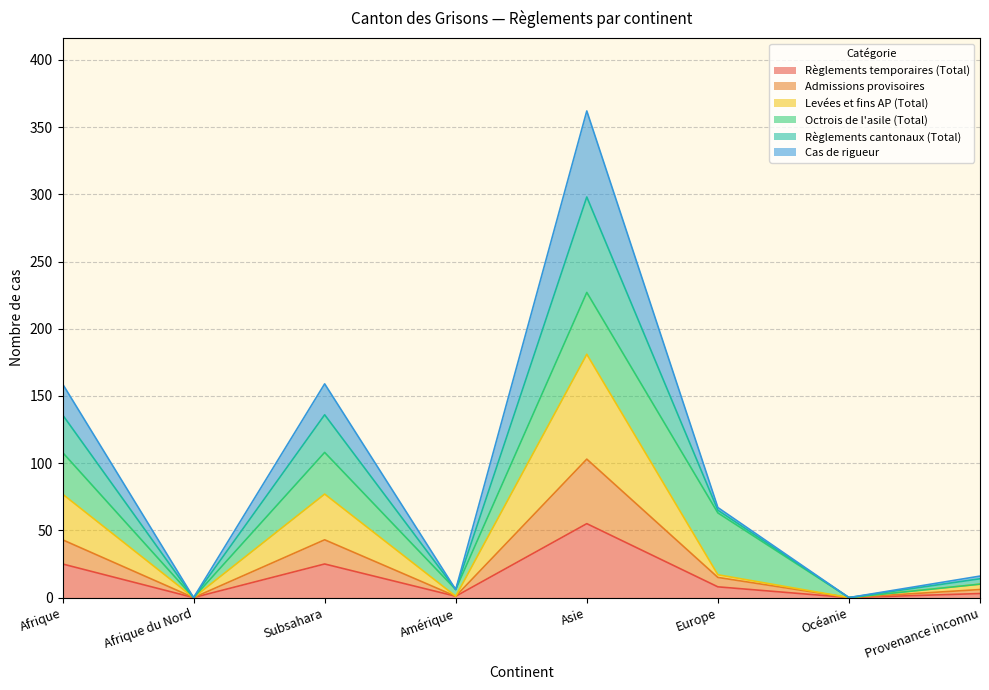

Which label corresponds to the smallest value in the chart?

Afrique du Nord